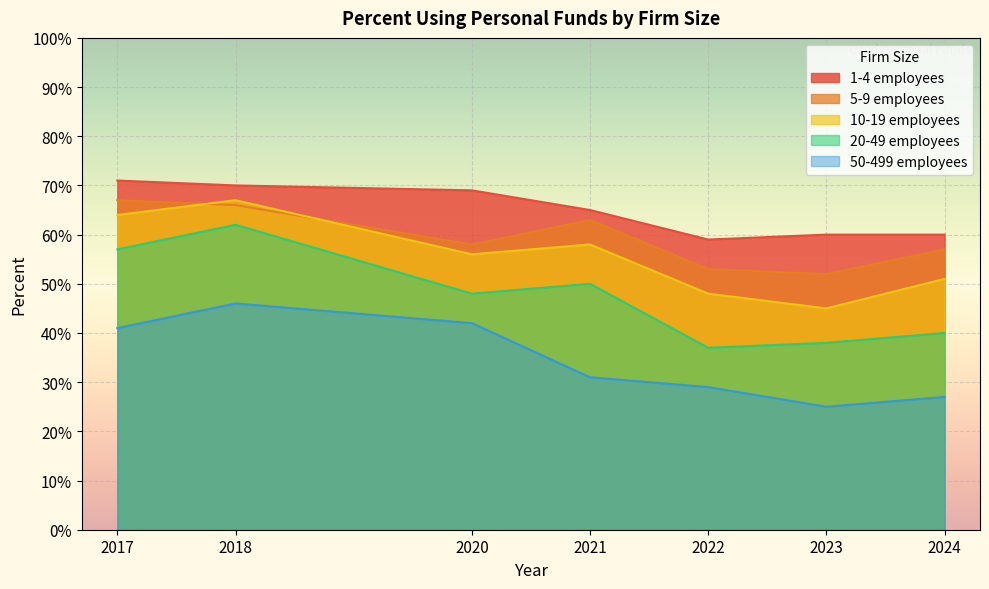

Reading left to right, list all the values displayed in this chart.

1-4 employees: 0.7	0.7	0.7	0.7	0.6	0.6	0.6
5-9 employees: 0.7	0.7	0.6	0.6	0.5	0.5	0.6
10-19 employees: 0.6	0.7	0.6	0.6	0.5	0.5	0.5
20-49 employees: 0.6	0.6	0.5	0.5	0.4	0.4	0.4
50-499 employees: 0.4	0.5	0.4	0.3	0.3	0.2	0.3